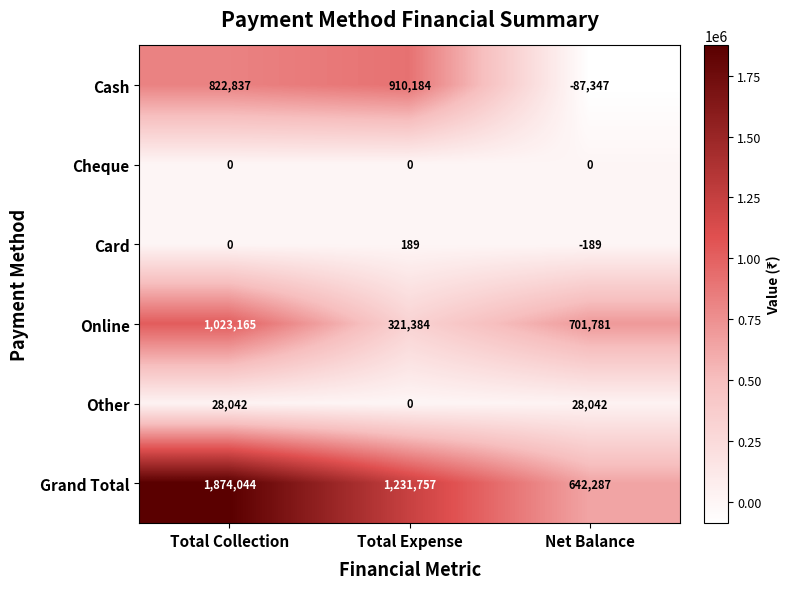

Between Total Expense and Net Balance, which series saw the biggest shift?

Cash